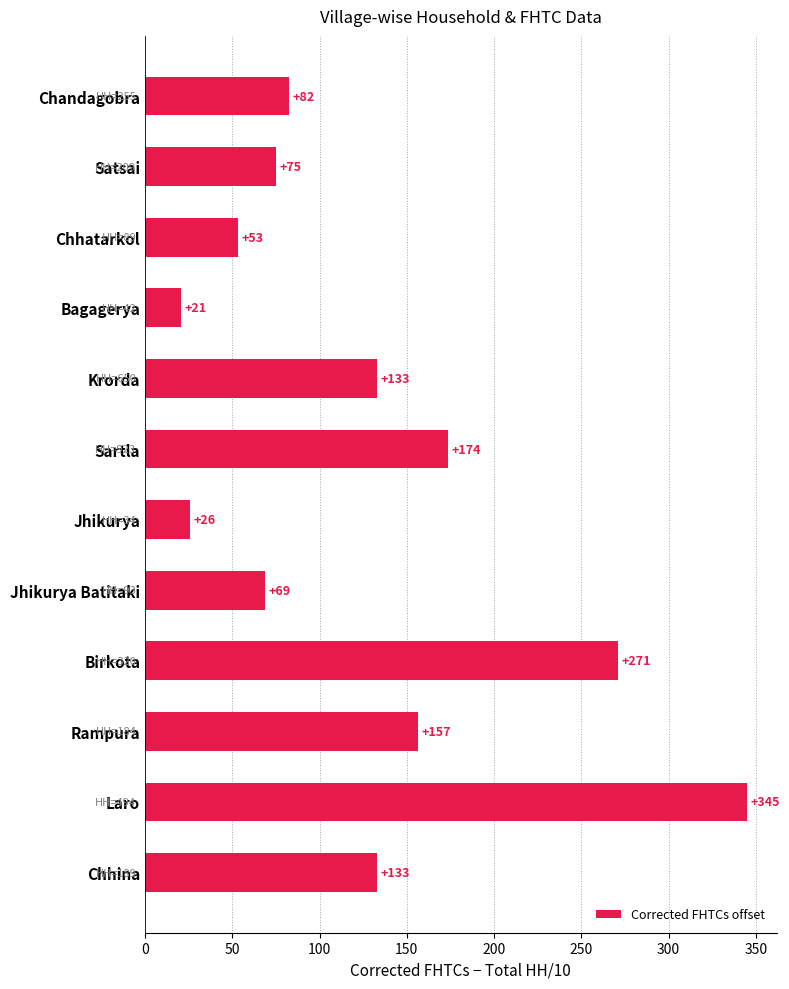

What is the difference between the second highest and minimum values?

250.2